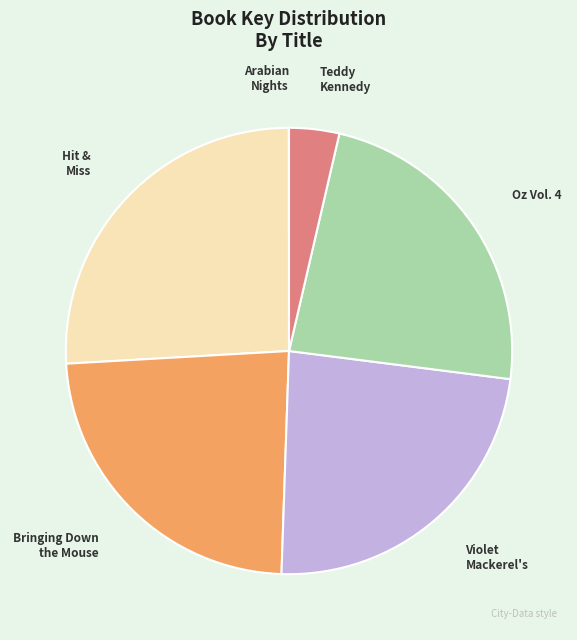

Is the sum of Violet Mackerel's and Oz Vol. 4 greater than half?

No